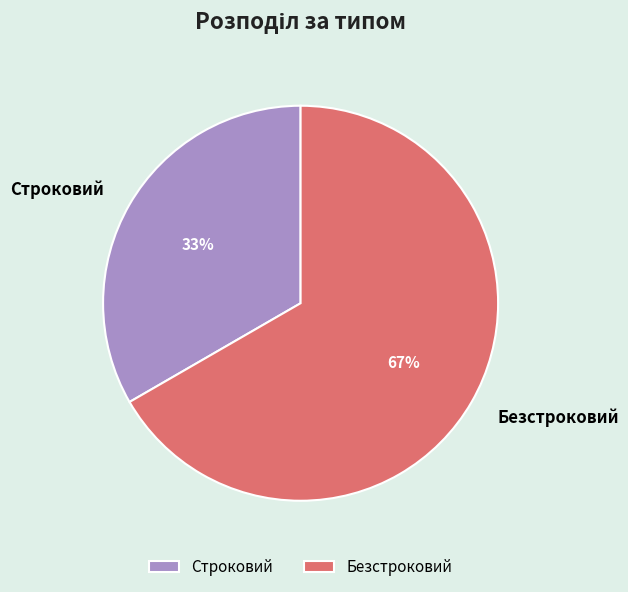

To the nearest percent, what is the combined percentage of Строковий and Безстроковий?

100%